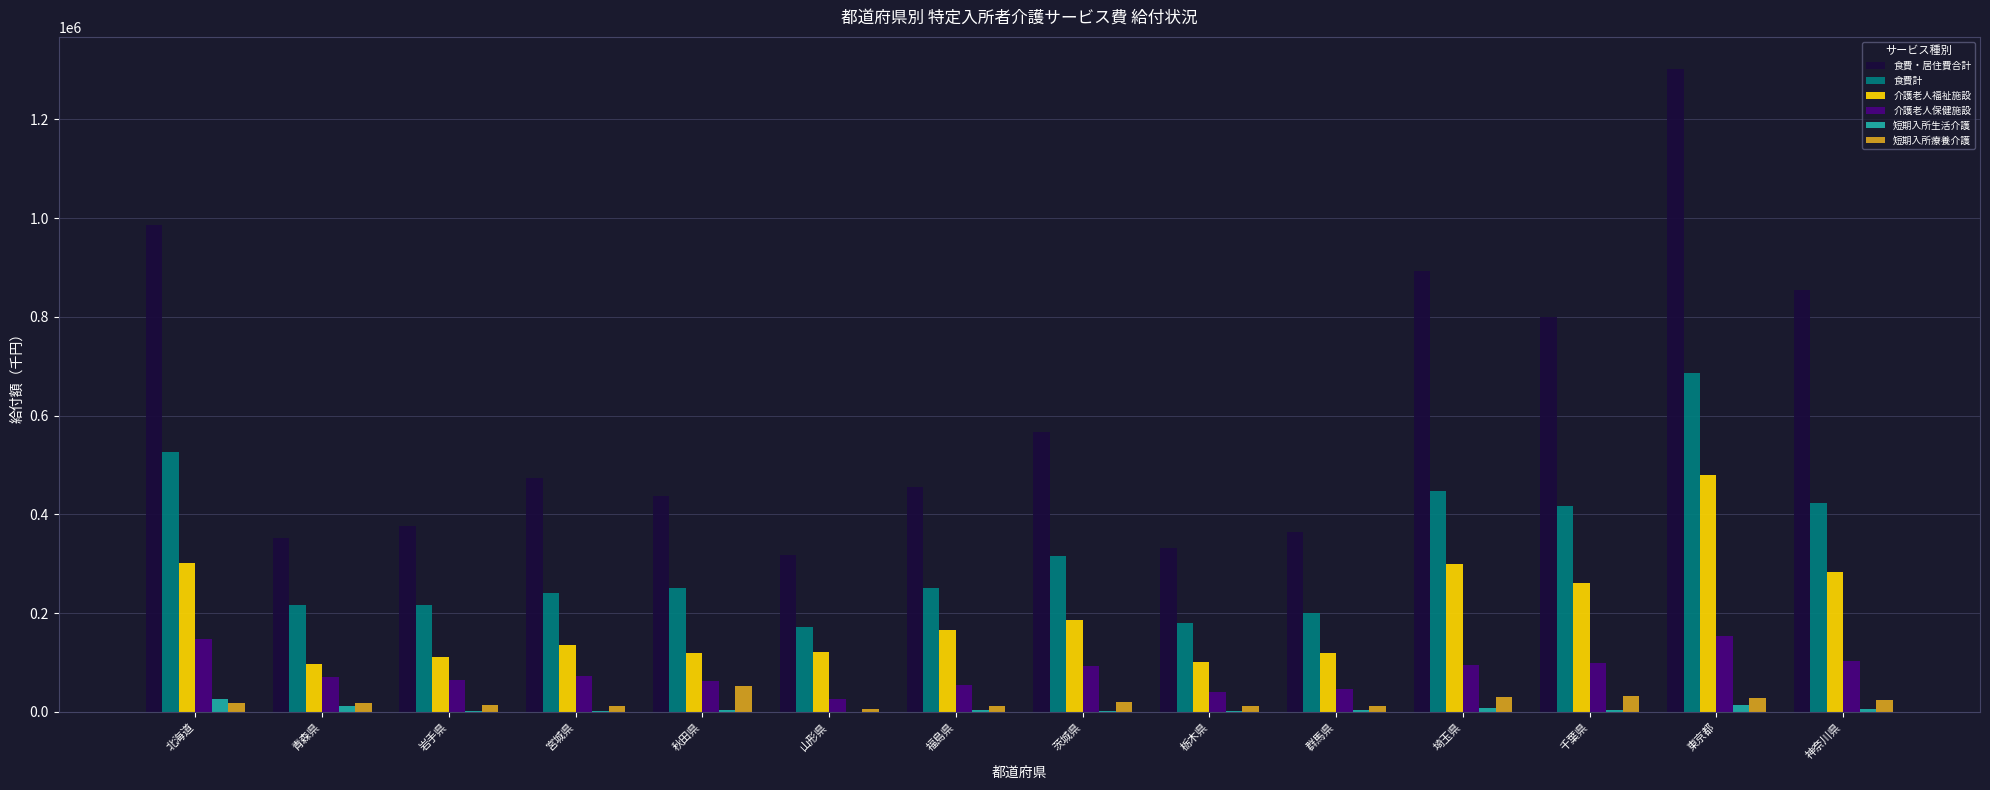

The value of 介護老人保健施設 at 東京都 is 258628.5. True or false?

False